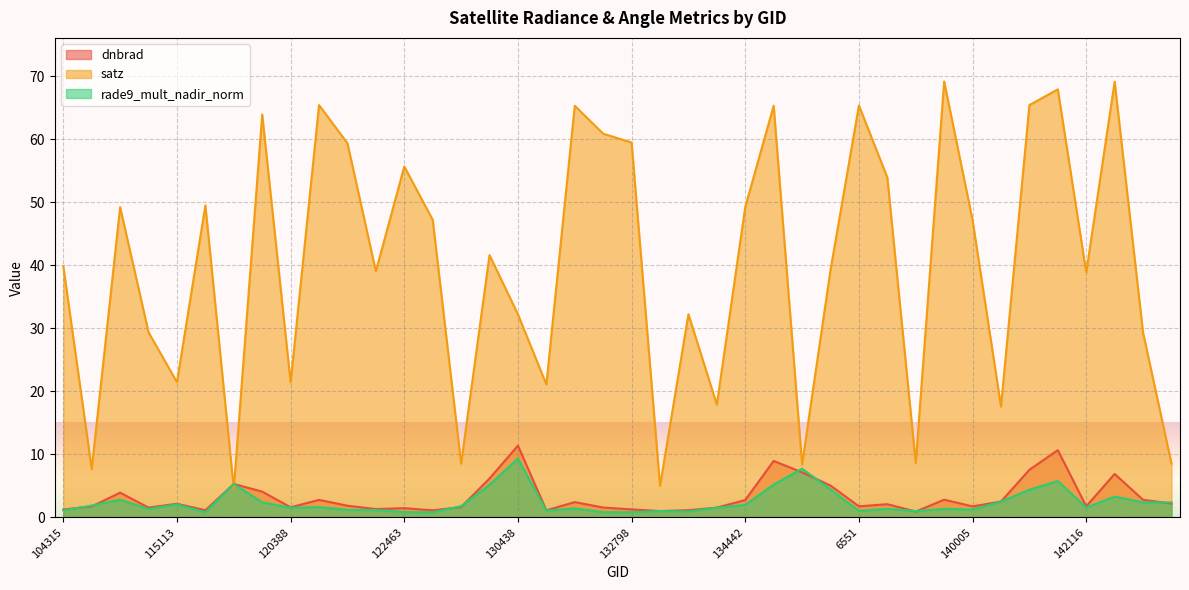

Reading right to left, transcribe all the data shown in this chart.

dnbrad: 147588=2.2	147401=2.8	8324=6.9	142116=1.7	140768=10.7	7199=7.5	140194=2.5	140005=1.7	7001=2.8	138230=0.9	137852=2.1	6551=1.7	135936=5.0	135187=7.1	134626=8.9	134442=2.7	134076=1.5	133343=1.1	133159=1.0	132798=1.3	132606=1.6	131704=2.4	131354=1.1	130438=11.4	124261=6.2	124082=1.6	122837=1.1	122463=1.5	121942=1.3	121771=1.8	3995=2.8	120388=1.6	119873=4.1	119351=5.3	115226=1.1	115113=2.2	113644=1.5	113127=3.9	107081=1.7	104315=1.2
satz: 147588=8.5	147401=29.3	8324=69.2	142116=38.9	140768=67.9	7199=65.4	140194=17.6	140005=47.2	7001=69.2	138230=8.6	137852=53.9	6551=65.4	135936=39.2	135187=8.4	134626=65.3	134442=49.3	134076=17.9	133343=32.2	133159=5.0	132798=59.5	132606=60.9	131704=65.3	131354=21.1	130438=32.2	124261=41.6	124082=8.5	122837=47.2	122463=55.7	121942=39.1	121771=59.4	3995=65.4	120388=21.4	119873=63.9	119351=4.5	115226=49.5	115113=21.4	113644=29.4	113127=49.2	107081=7.7	104315=39.9
rade9_mult_nadir_norm: 147588=2.4	147401=2.4	8324=3.3	142116=1.5	140768=5.8	7199=4.4	140194=2.5	140005=1.2	7001=1.3	138230=1.0	137852=1.3	6551=1.0	135936=4.4	135187=7.7	134626=5.2	134442=2.0	134076=1.5	133343=0.9	133159=1.0	132798=0.8	132606=0.8	131704=1.4	131354=1.1	130438=9.3	124261=5.2	124082=1.8	122837=0.8	122463=0.8	121942=1.2	121771=1.2	3995=1.6	120388=1.5	119873=2.4	119351=5.3	115226=0.8	115113=2.1	113644=1.3	113127=2.8	107081=1.9	104315=1.1